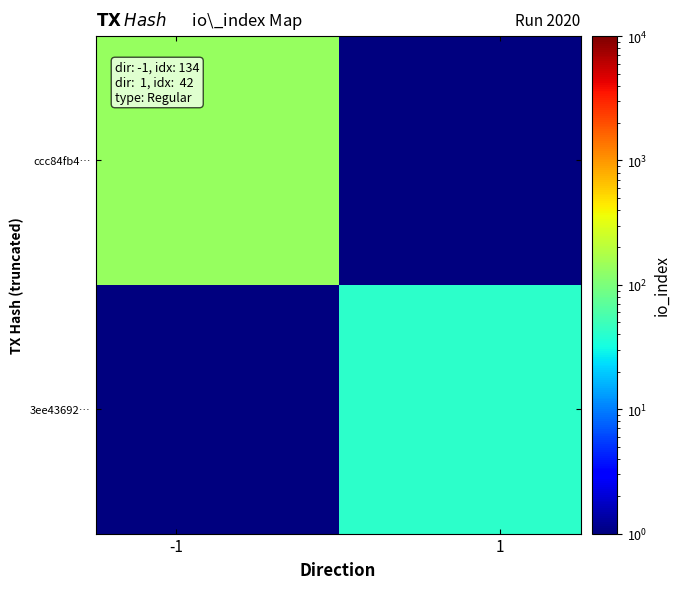

Which series has the largest total across all categories?

ccc84fb4…